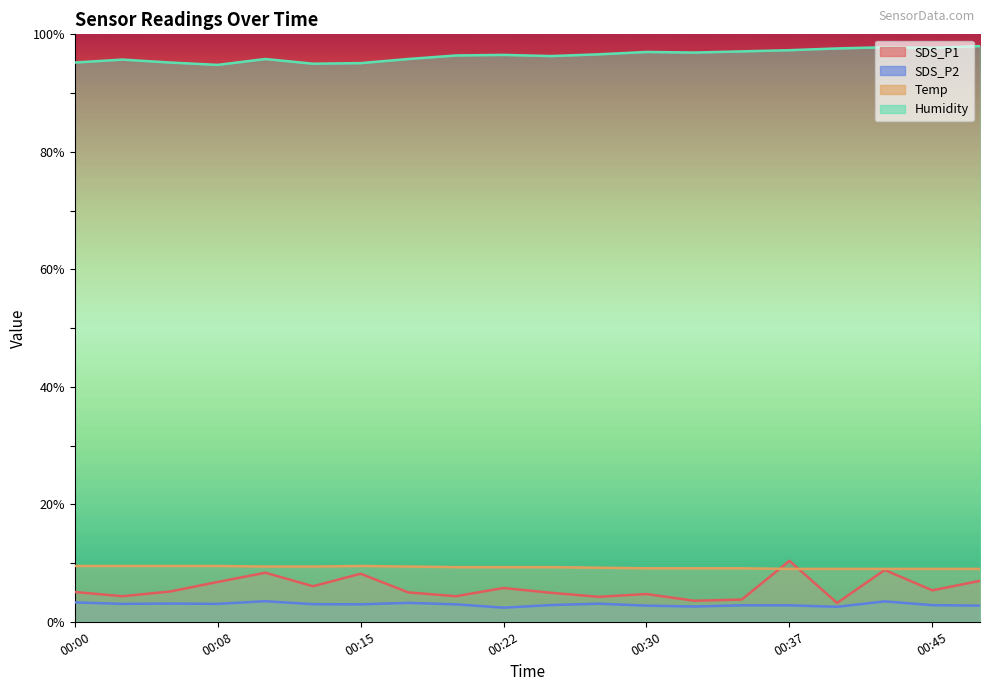

Where do Temp and SDS_P1 first cross each other?

00:35 and 00:37